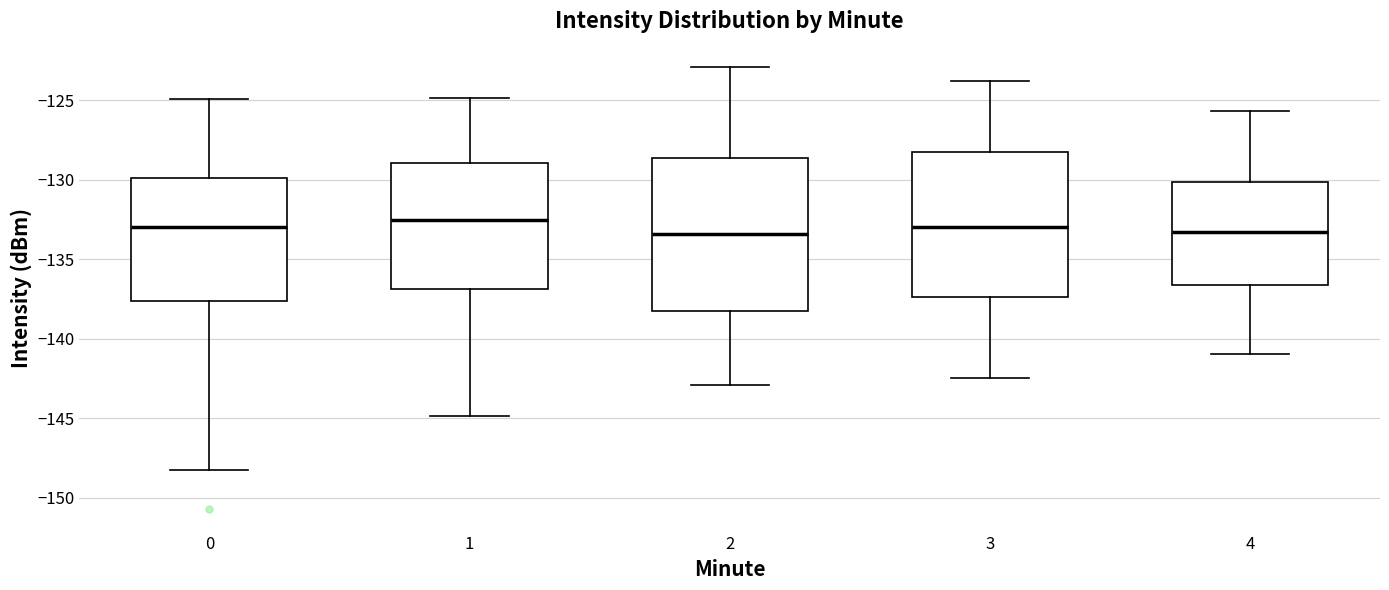

Reading left to right, read every box against the y-axis: the position of its median line, the range the box covers, and the ends of its whiskers. The values are not printed on the chart, so give them approximately, as read against the axis.

0: median -133.0, box -137.5 to -130.0, whiskers -148.5 to -125.0
1: median -132.5, box -137.0 to -129.0, whiskers -145.0 to -125.0
2: median -133.5, box -138.0 to -128.5, whiskers -143.0 to -123.0
3: median -133.0, box -137.5 to -128.5, whiskers -142.5 to -124.0
4: median -133.5, box -136.5 to -130.0, whiskers -141.0 to -125.5